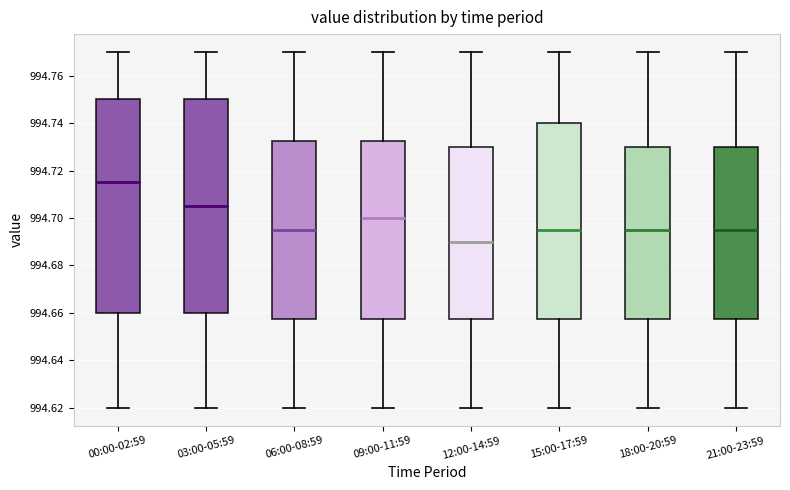

Which box's median line is the lowest?

12:00-14:59